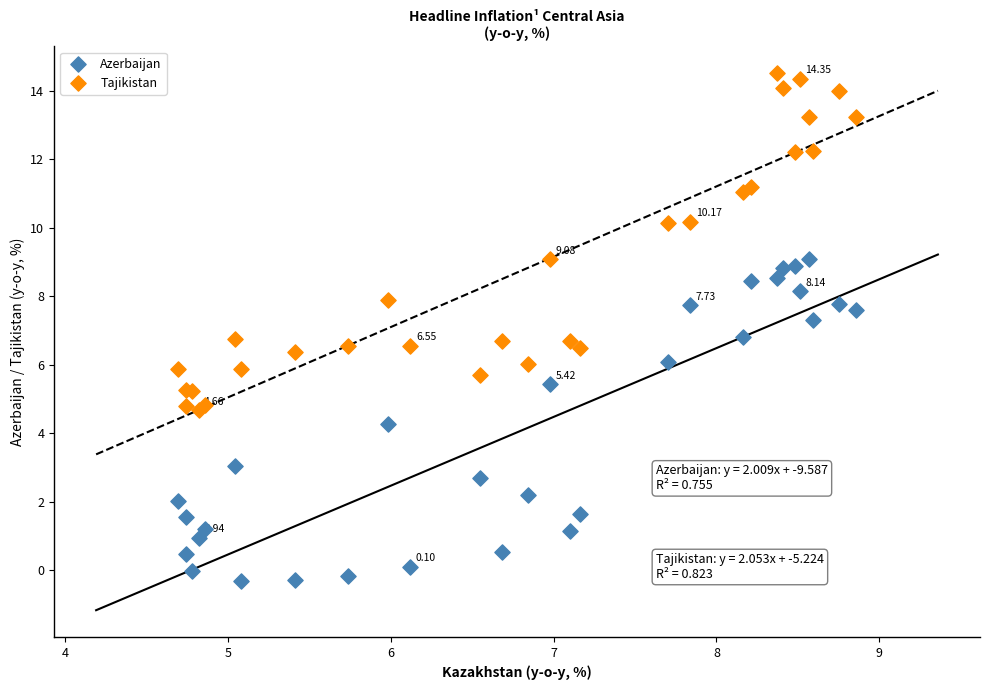

Which series contains the lowest Y value?

Azerbaijan